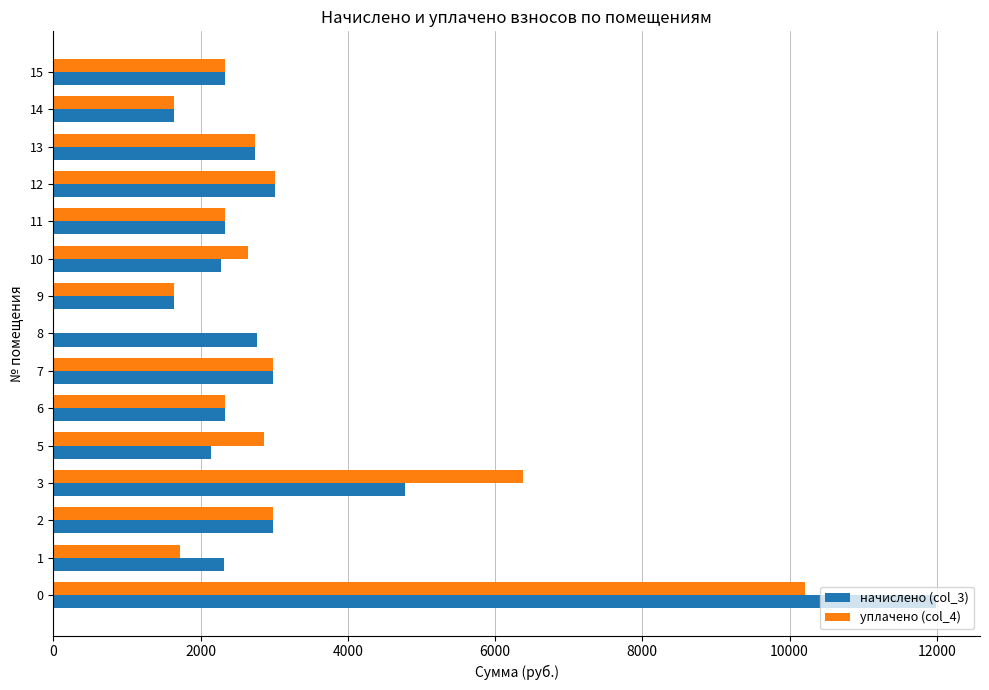

What is the total value across all series at 15?

4653.0